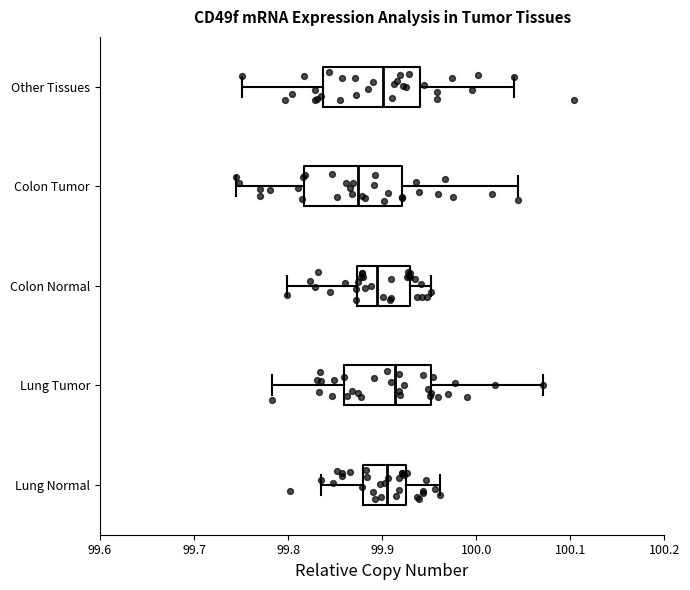

Reading bottom to top, read every box against the x-axis: the position of its median line, the range the box covers, and the ends of its whiskers. The values are not printed on the chart, so give them approximately, as read against the axis.

Lung Normal: median 99.90, box 99.88 to 99.93, whiskers 99.83 to 99.96
Lung Tumor: median 99.91, box 99.86 to 99.95, whiskers 99.78 to 100.07
Colon Normal: median 99.89, box 99.87 to 99.93, whiskers 99.80 to 99.95
Colon Tumor: median 99.87, box 99.82 to 99.92, whiskers 99.74 to 100.04
Other Tissues: median 99.90, box 99.84 to 99.94, whiskers 99.75 to 100.04